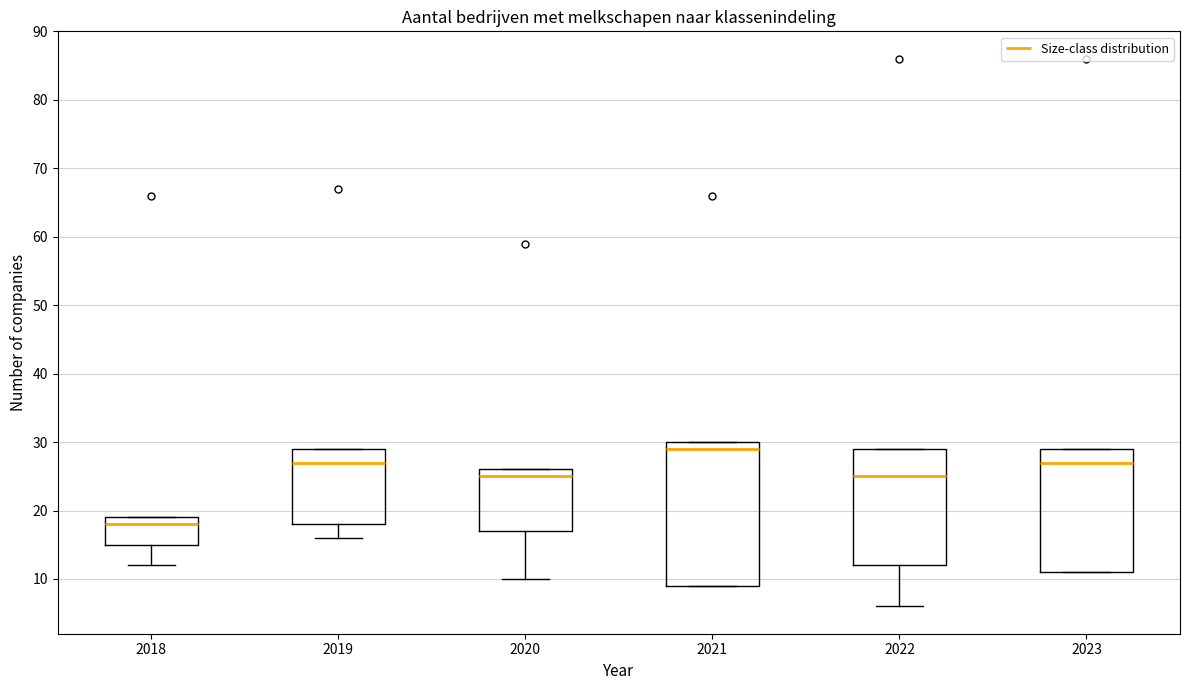

Which box has the highest median line?

2021